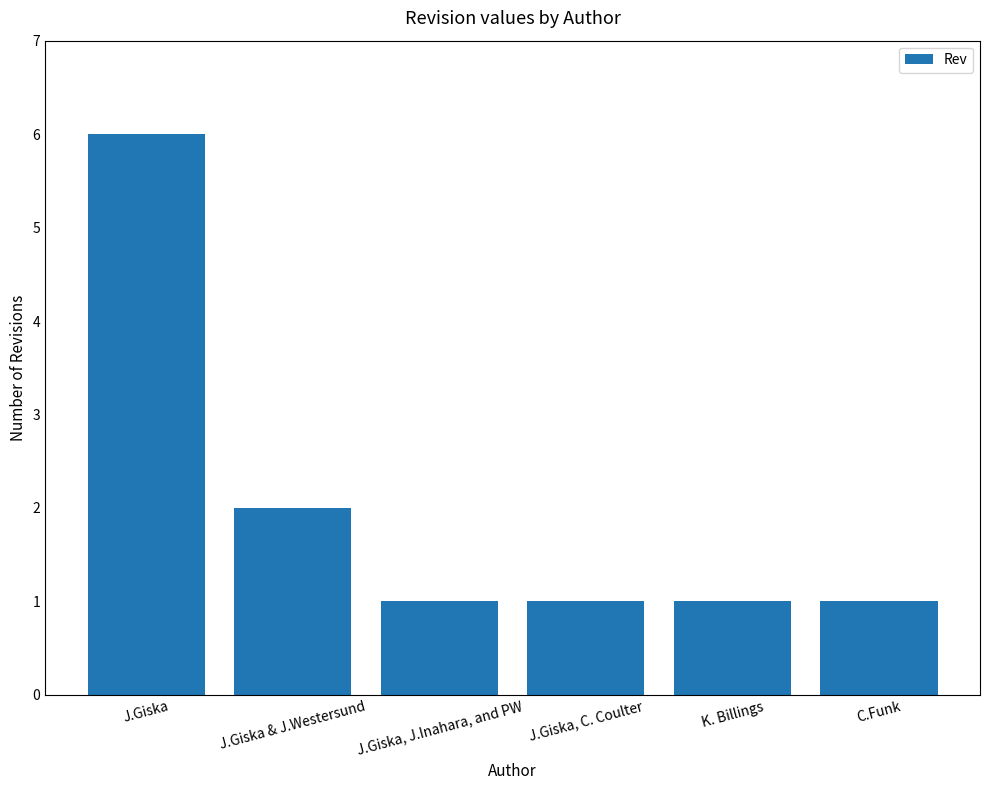

Reading right to left, list all the values displayed in this chart.

1	1	1	1	2	6